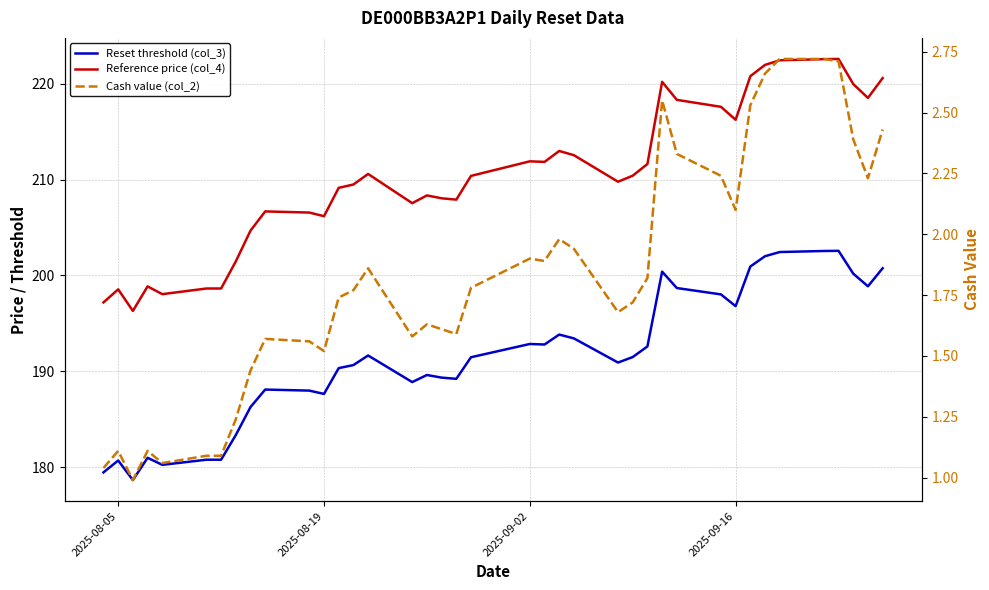

How many data points does each series have?

39